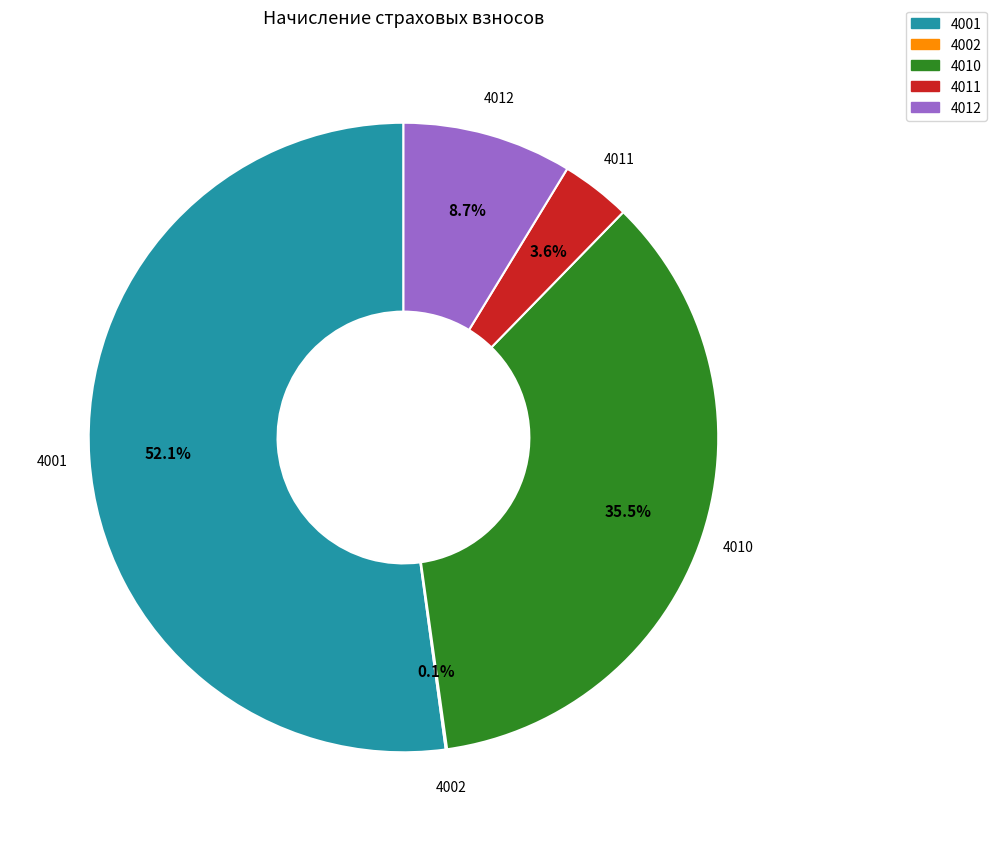

Does any single category account for the majority?

Yes